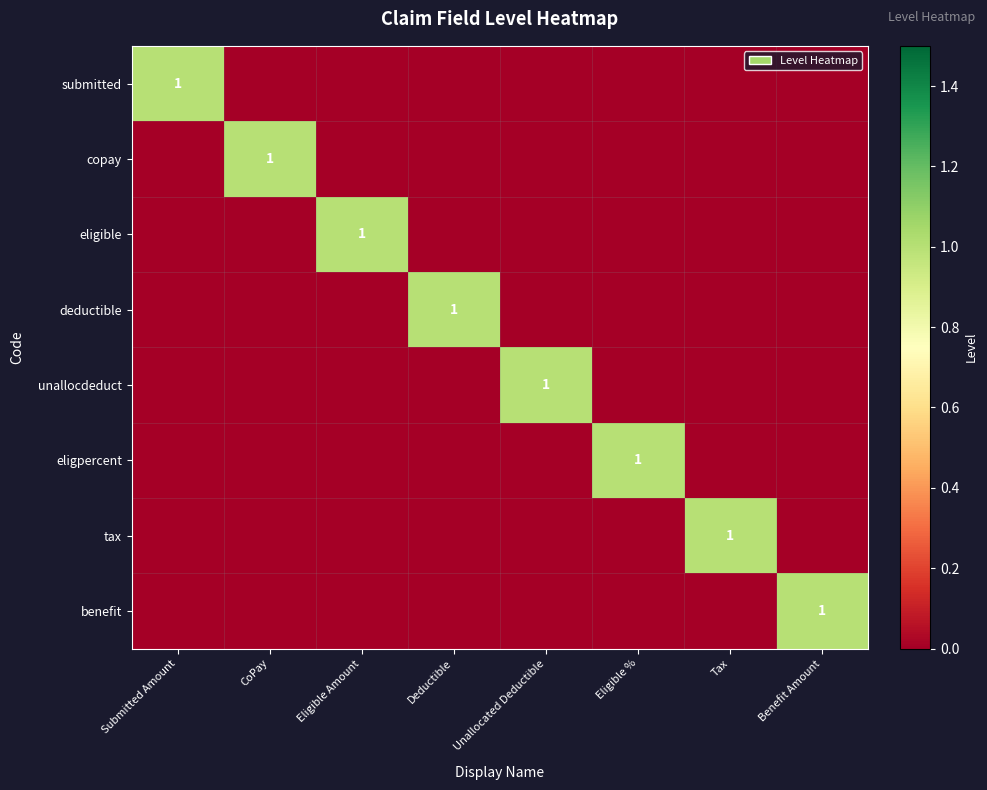

Which series has the largest range (max minus min)?

submitted